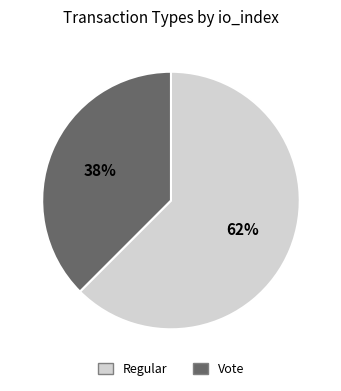

True or false: Vote accounts for 38% of the total.

True